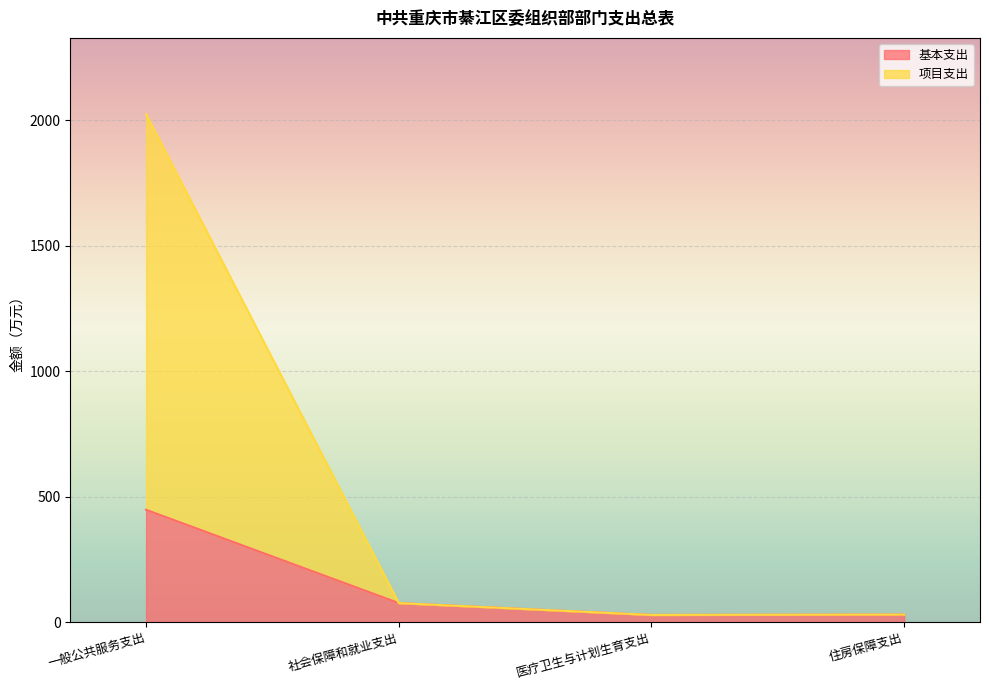

The value of 项目支出 at 医疗卫生与计划生育支出 is 28.7. True or false?

True